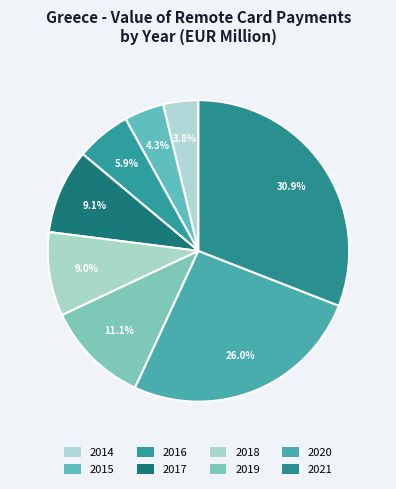

Count the number of slices in the pie.

8